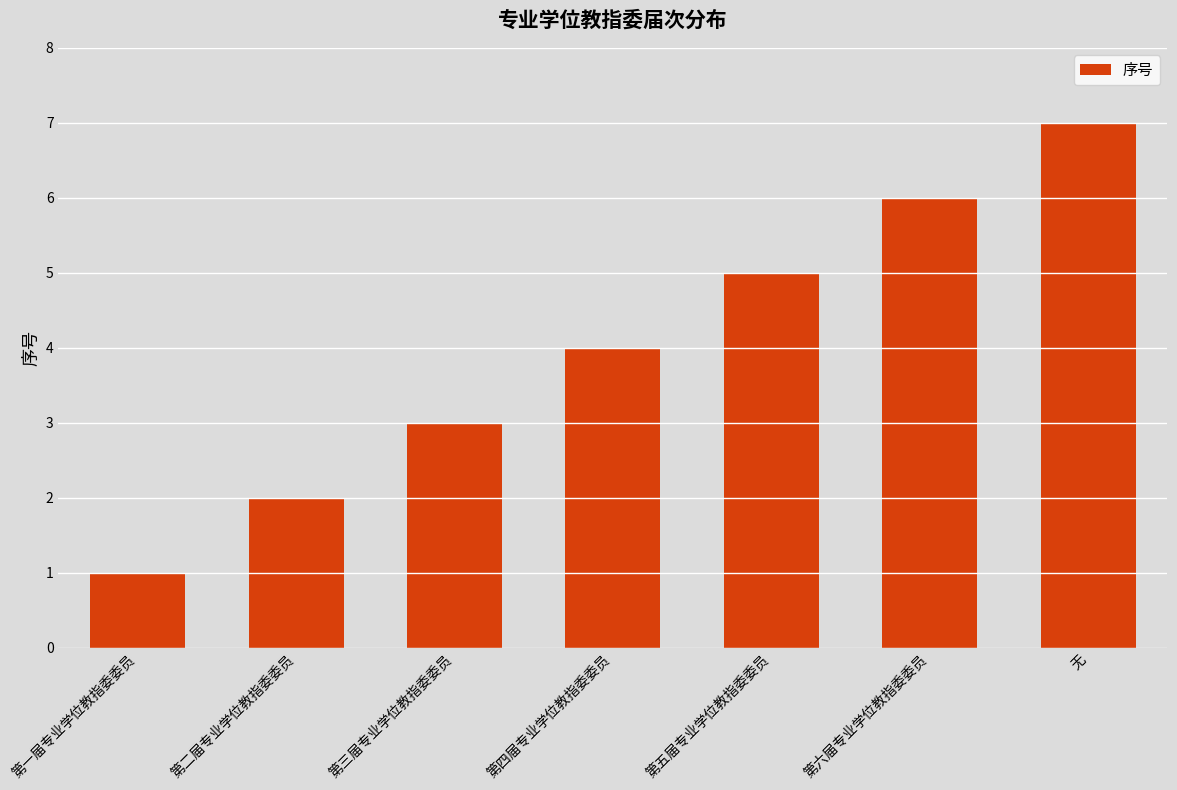

Is it true that the value at 第六届专业学位教指委委员 is 6?

True